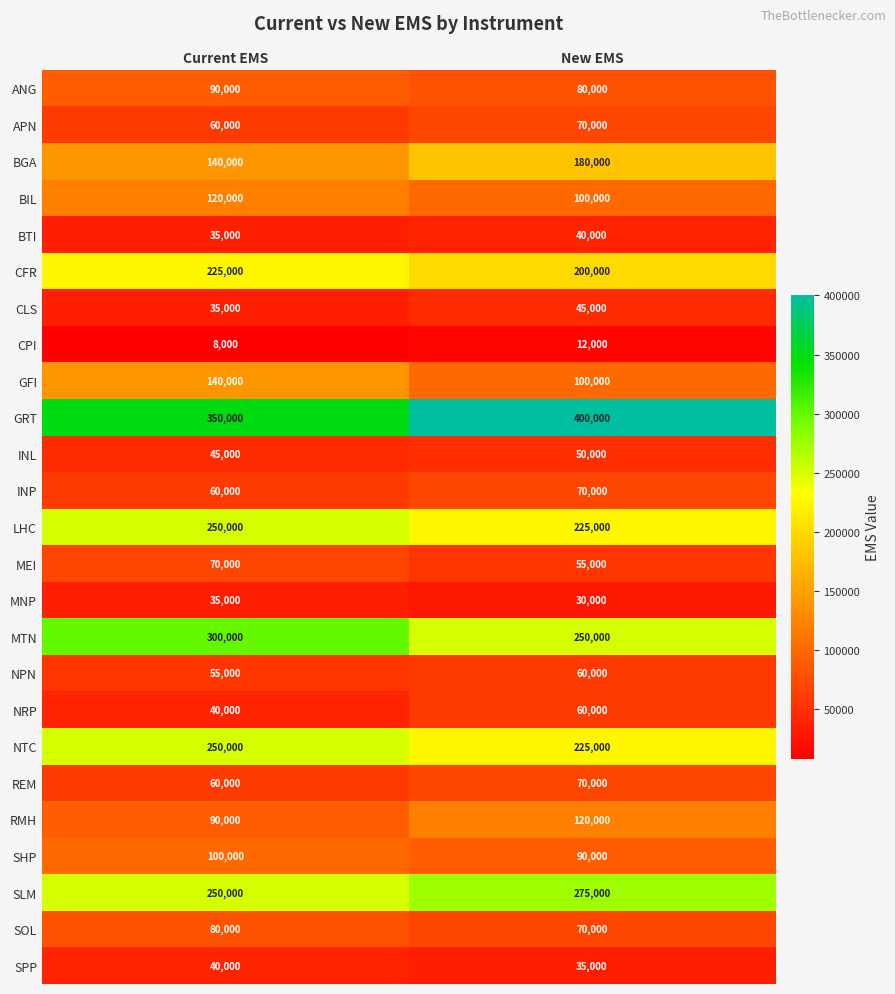

Is it true that CPI equals 8000 at Current EMS?

True